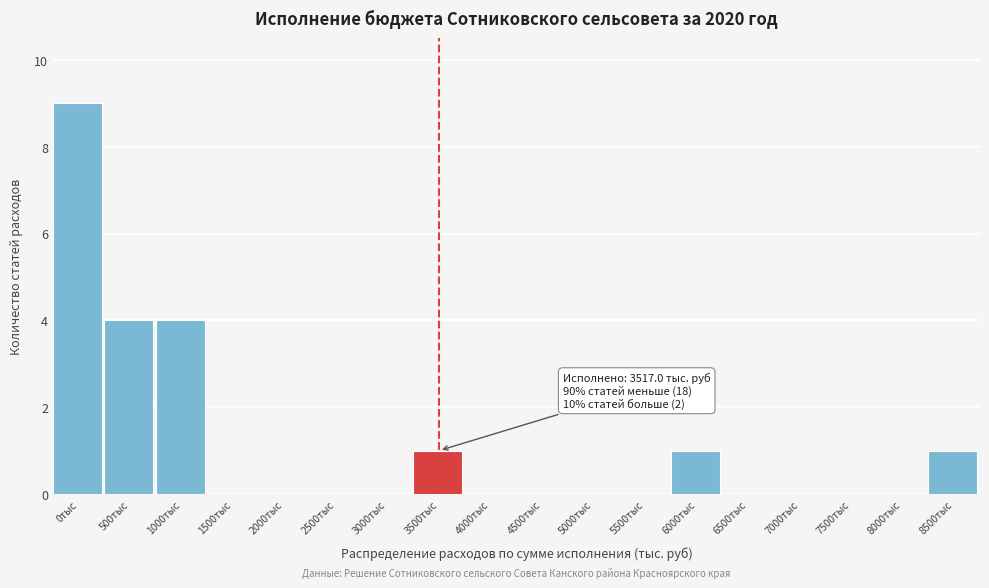

Reading right to left, transcribe all the data shown in this chart.

8500тыс=1	8000тыс=0	7500тыс=0	7000тыс=0	6500тыс=0	6000тыс=1	5500тыс=0	5000тыс=0	4500тыс=0	4000тыс=0	3500тыс=1	3000тыс=0	2500тыс=0	2000тыс=0	1500тыс=0	1000тыс=4	500тыс=4	0тыс=9